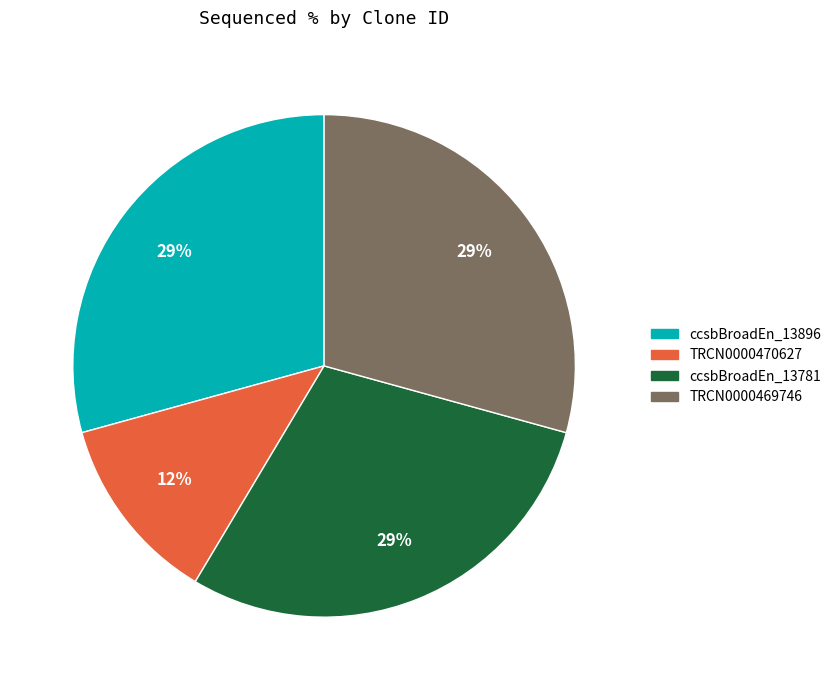

Is there a majority slice in this chart?

No